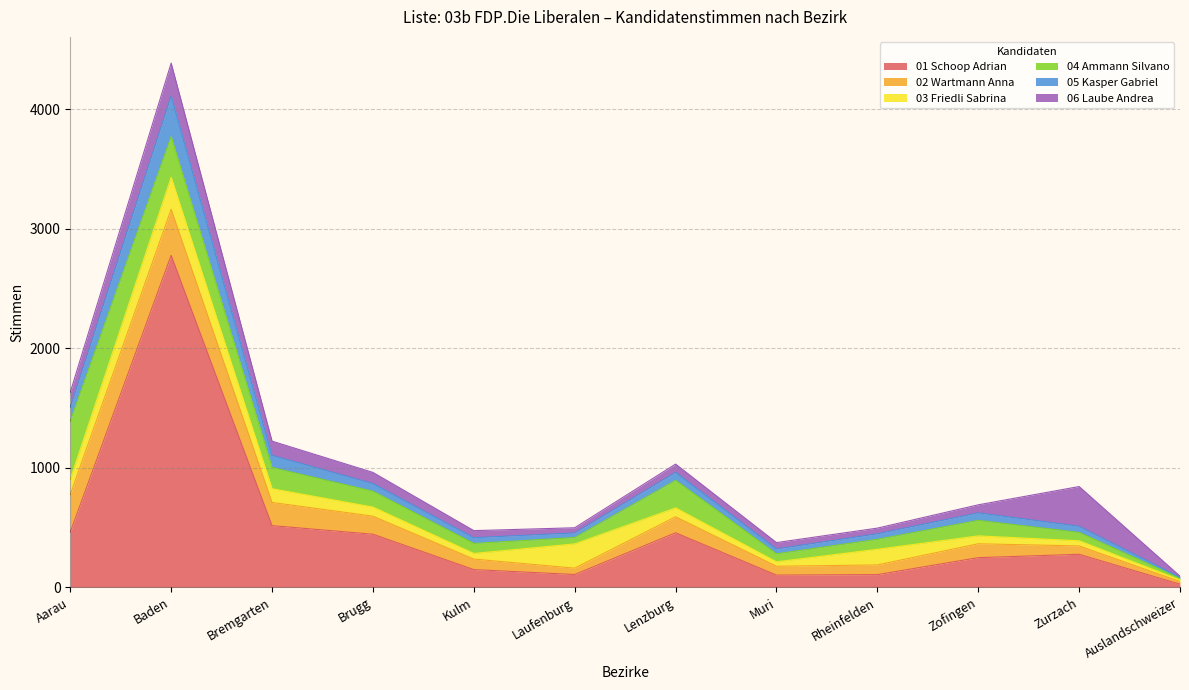

Does the chart have visible grid lines?

Yes